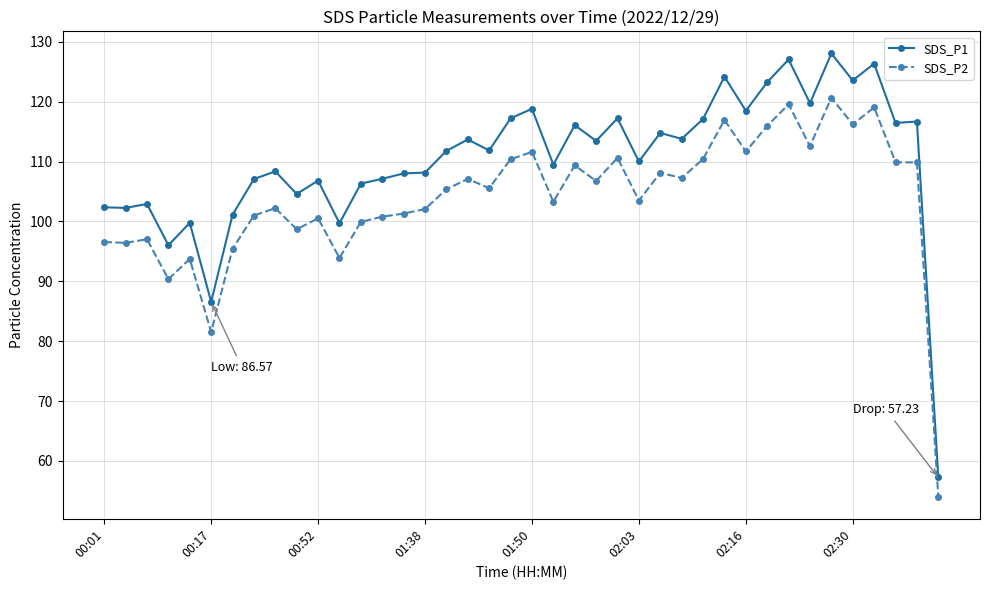

In SDS_P1, how many points are higher than both neighbors (excluding endpoints)?

14